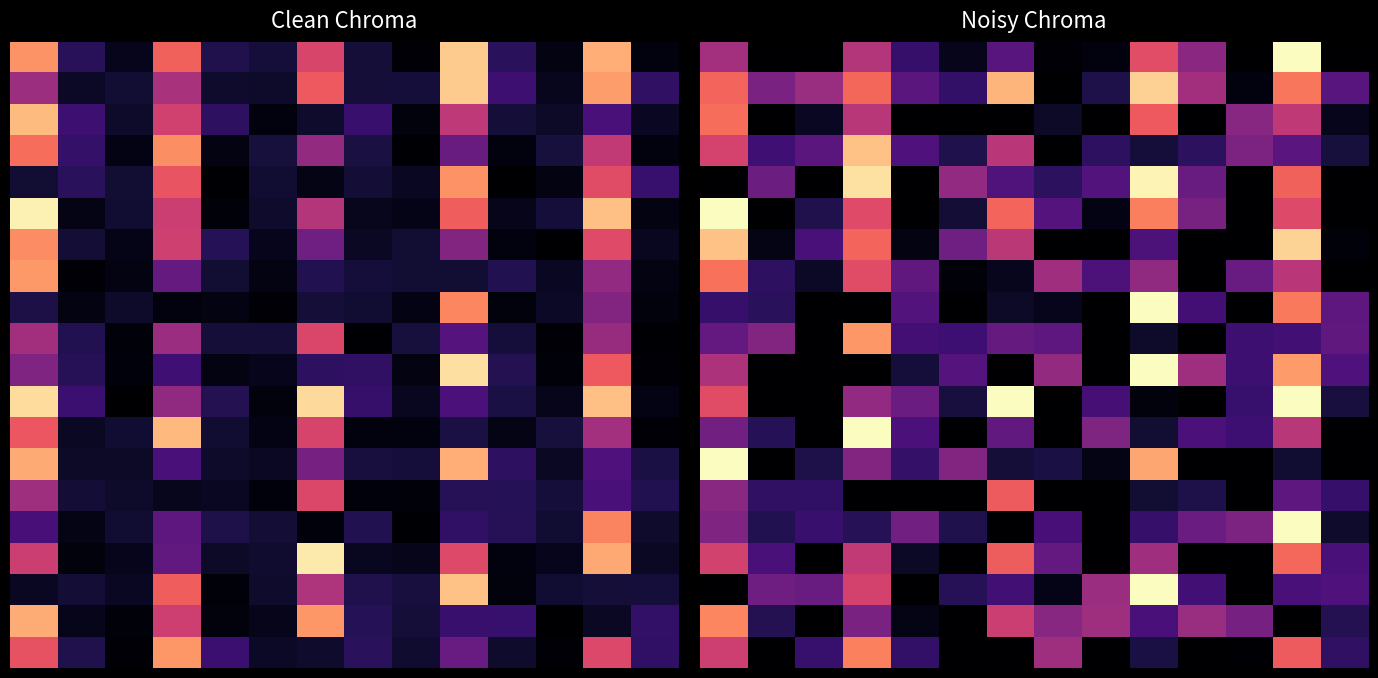

What is the spread (max minus min) of values at 1?

16.3